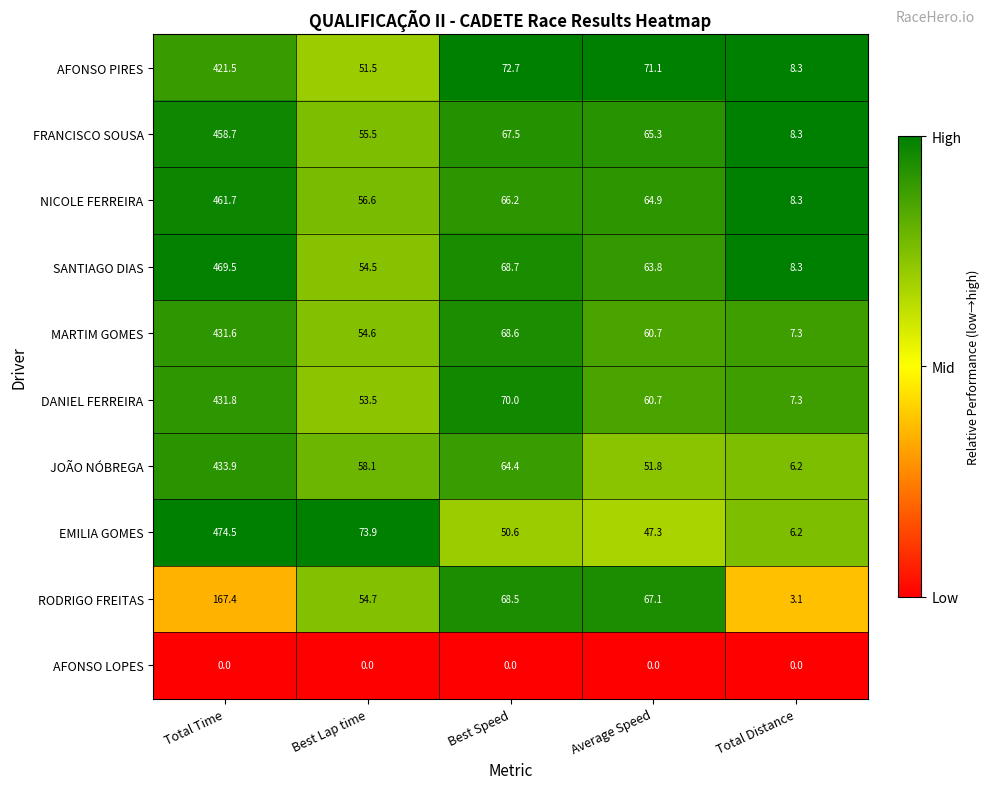

Is it true that SANTIAGO DIAS equals 54.5 at Best Lap time?

True